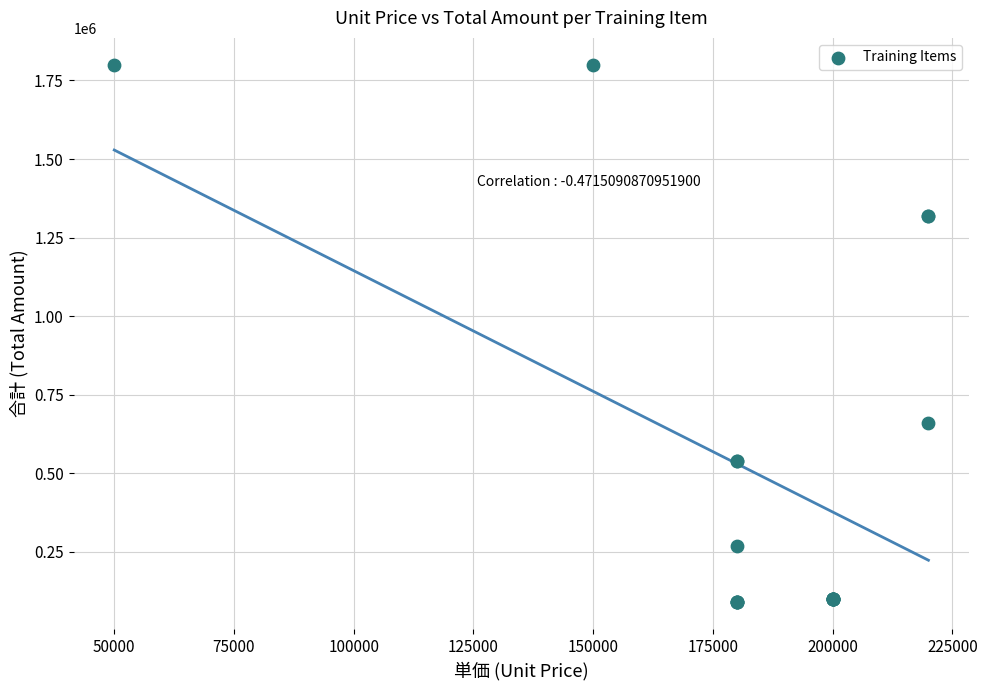

What Y value in the scatter plot is closest to 945000?

660000